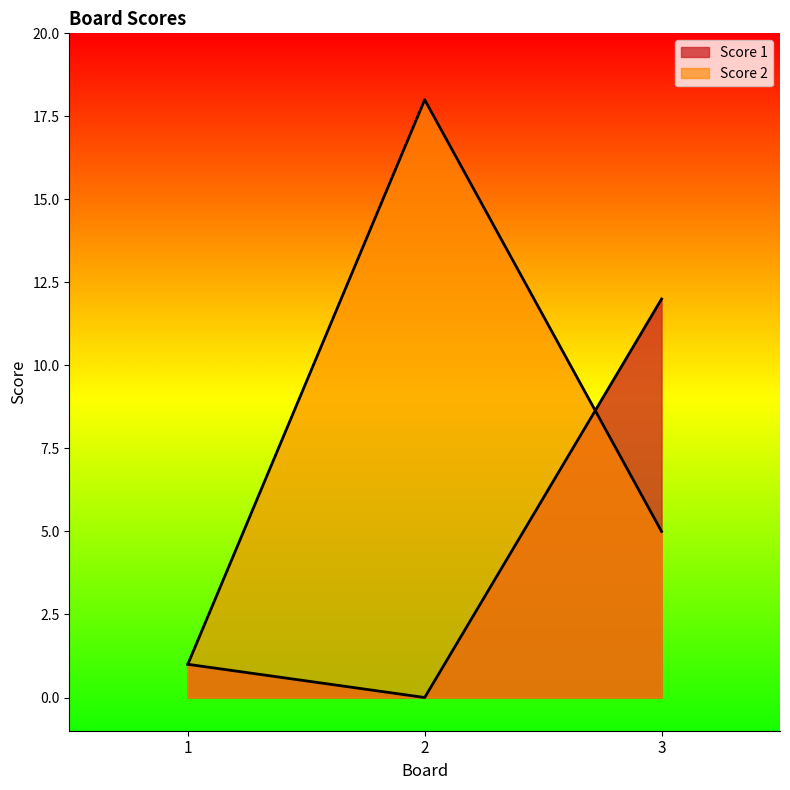

List the labels in order of Score 1 value, largest first.

3, 1, 2